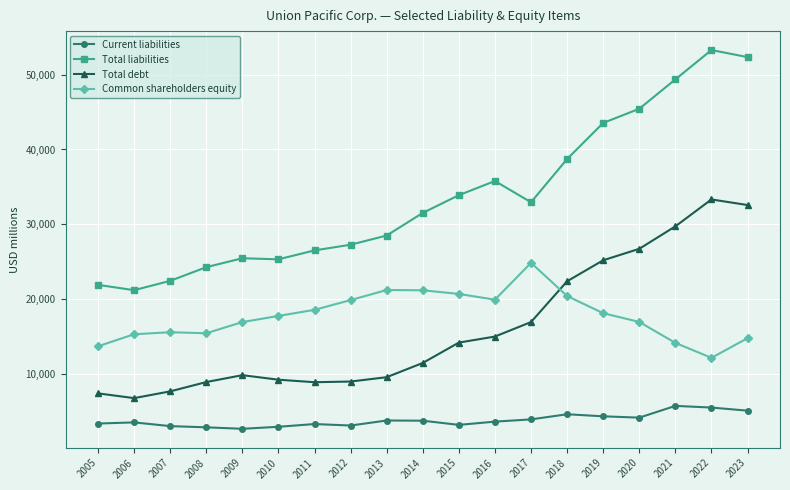

The Common shareholders equity series shows 4381 at 2005. True or false?

False